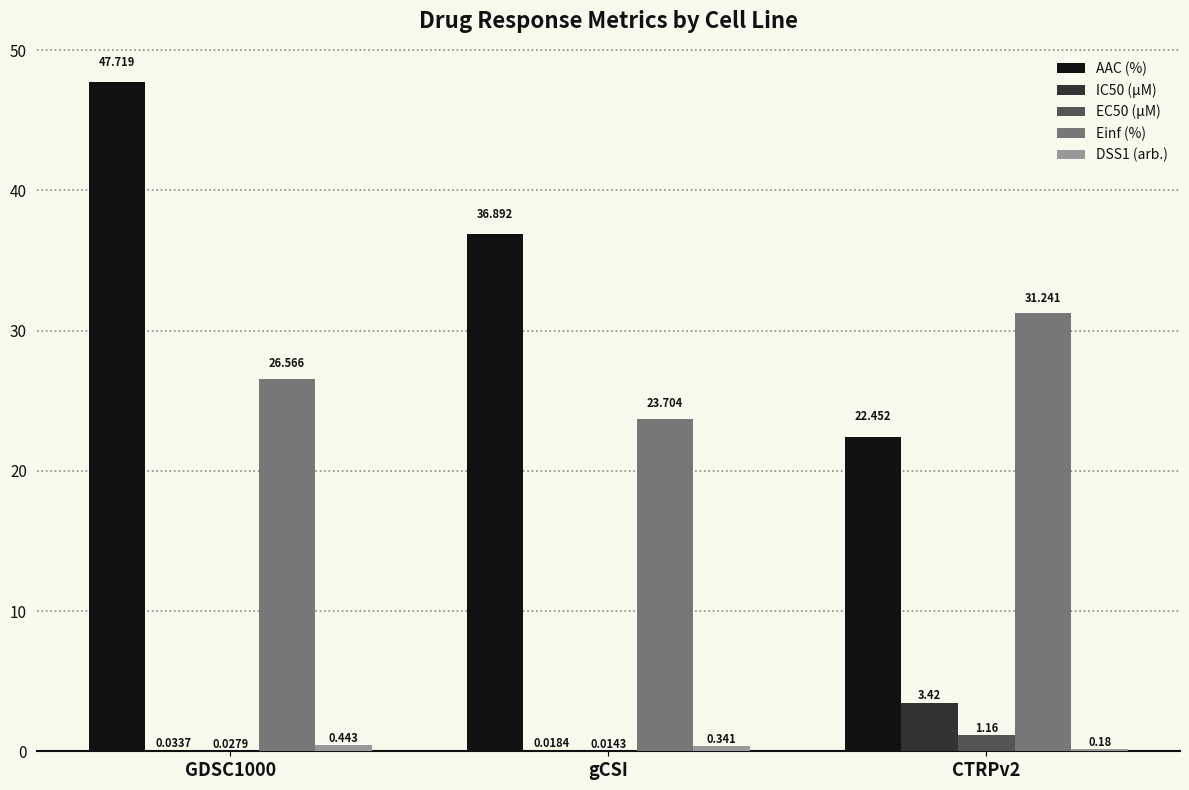

Are the bars horizontal?

No